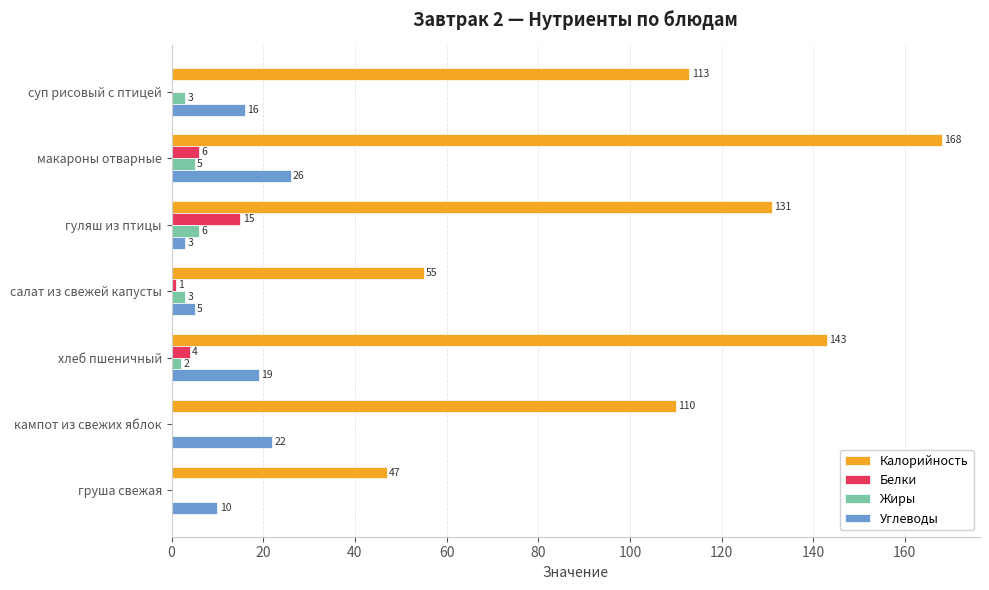

Count the number of categories in the chart.

7